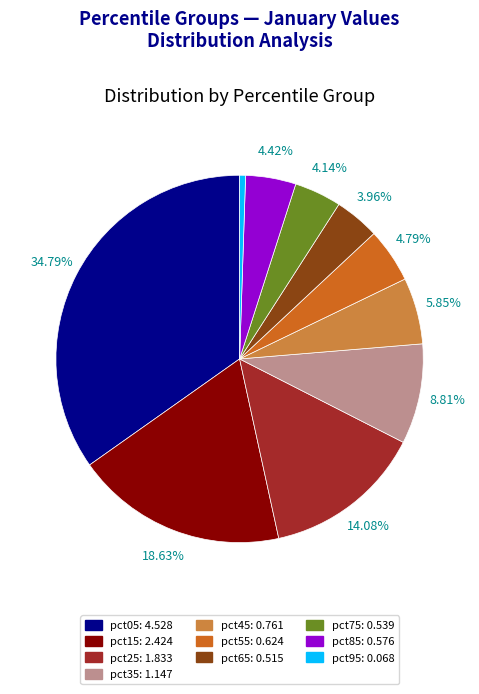

Combined, do pct65 and pct85 account for over 50%?

No